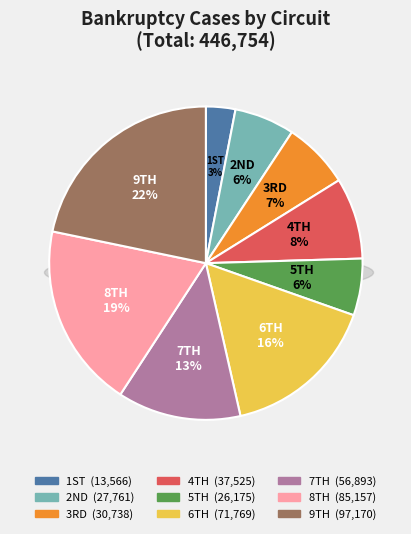

Count the number of slices in the pie.

9